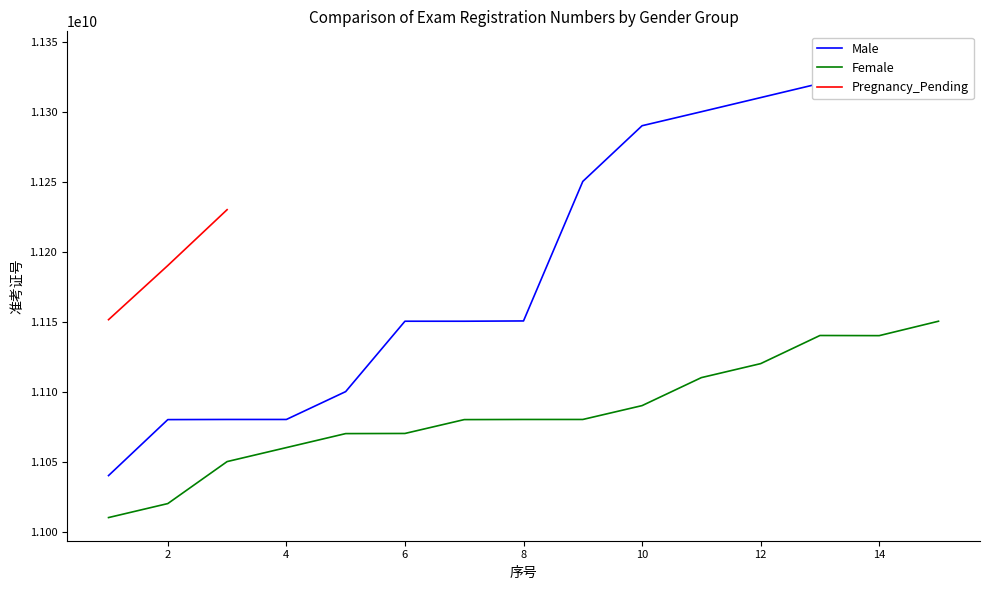

The value of Female at 6 is 15360217636. True or false?

False